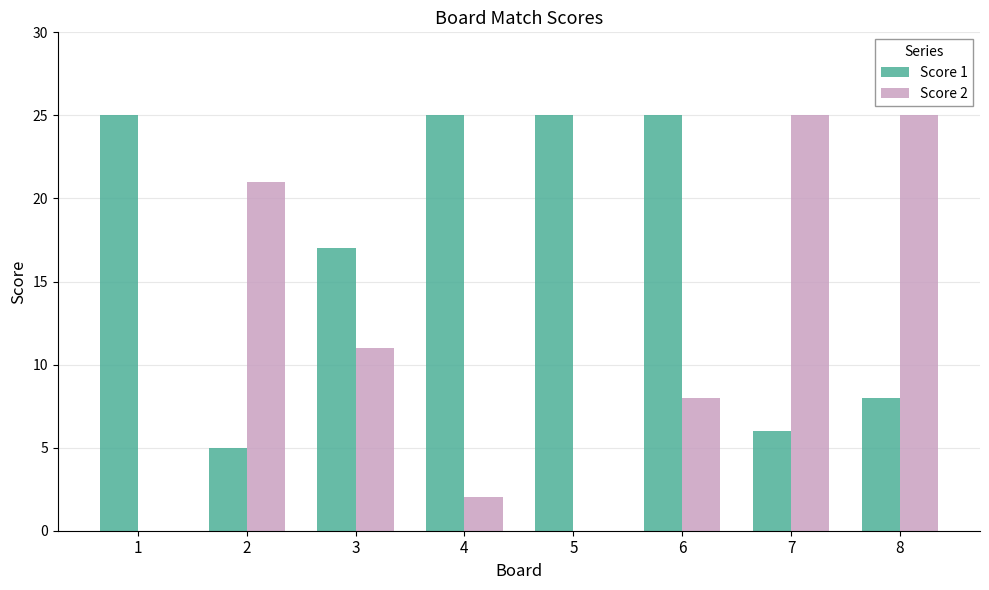

How many categories are shown in the chart?

8